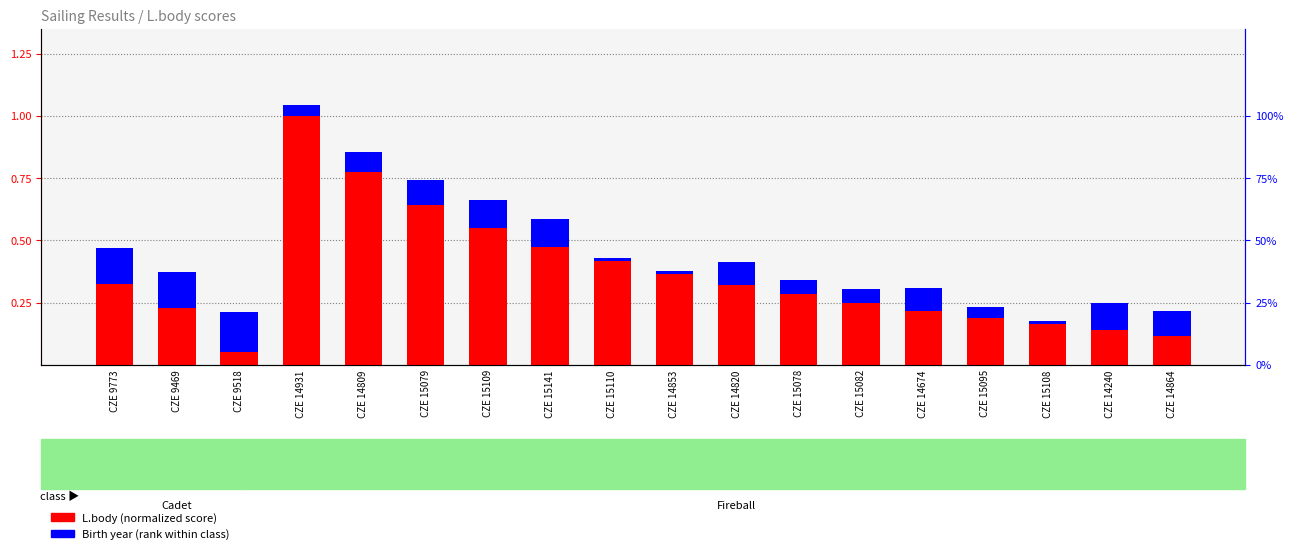

What is the average value of the Birth year (normalized) series?

0.1